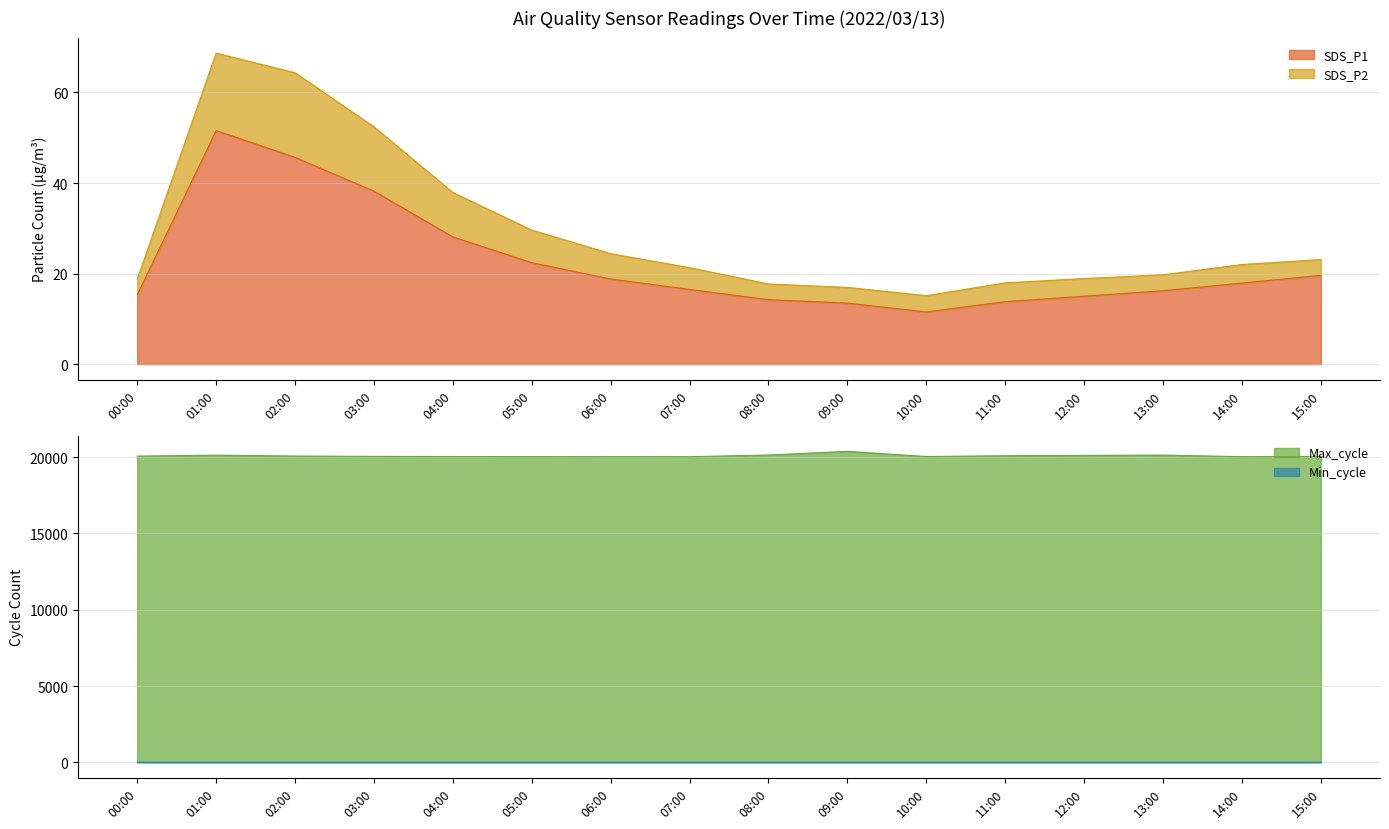

What is the highest value of the SDS_P2 series?

68.7